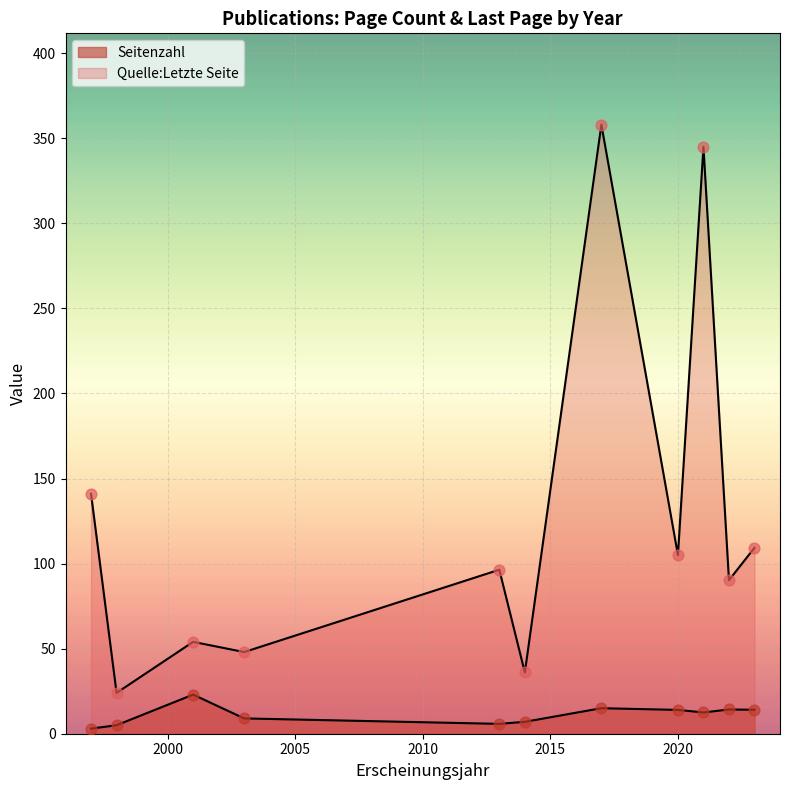

What are all the series names shown in the legend?

Seitenzahl, Quelle:Letzte Seite